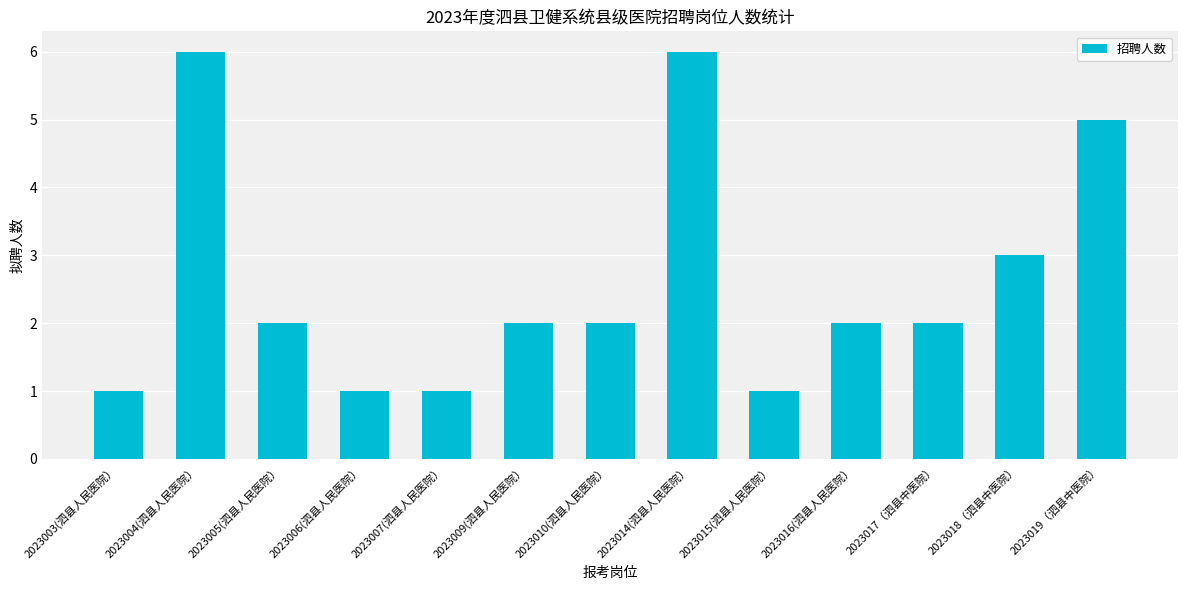

Reading left to right, what are all the values shown in this chart?

1	6	2	1	1	2	2	6	1	2	2	3	5